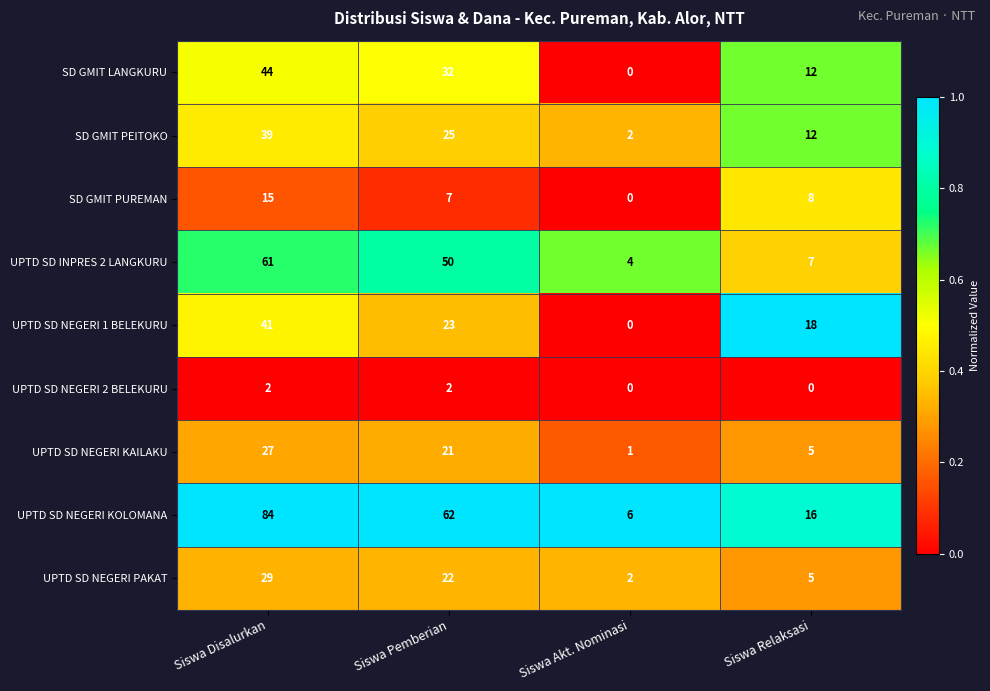

The SD GMIT LANGKURU series shows 8 at Siswa Relaksasi. True or false?

False